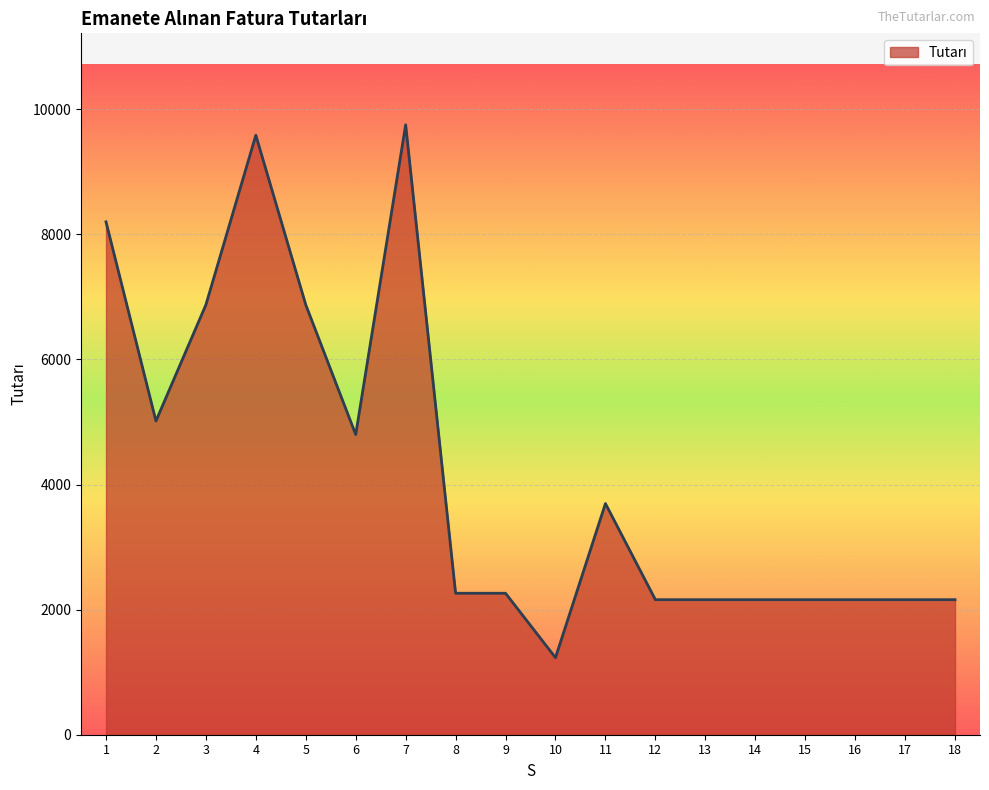

How many series are shown in this chart?

1